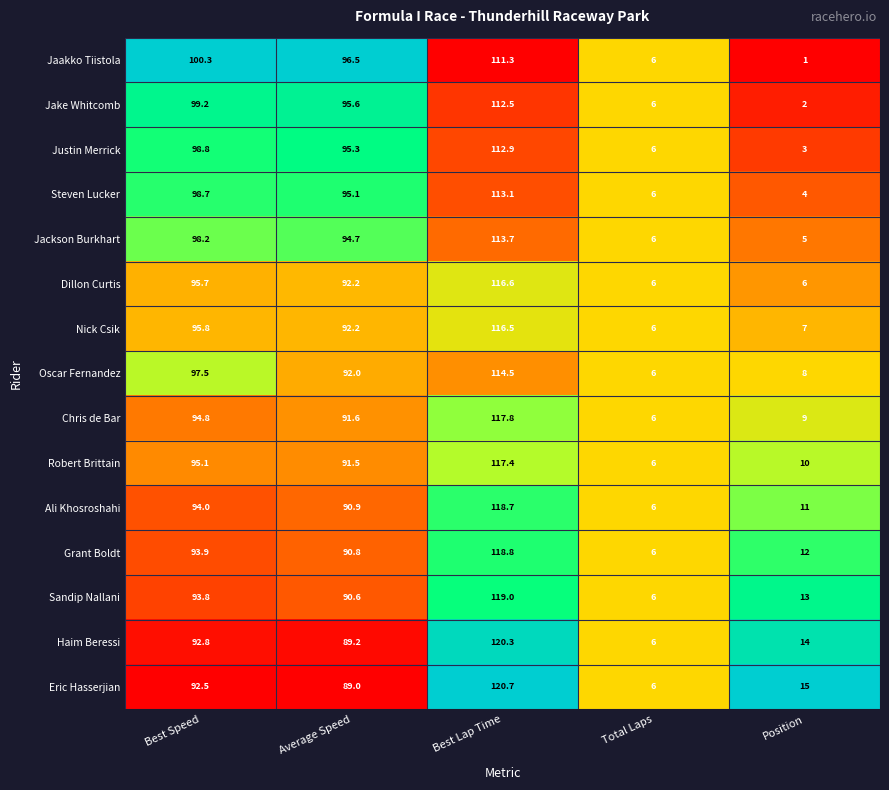

Where is Jaakko Tiistola nearest to the value 56?

Average Speed